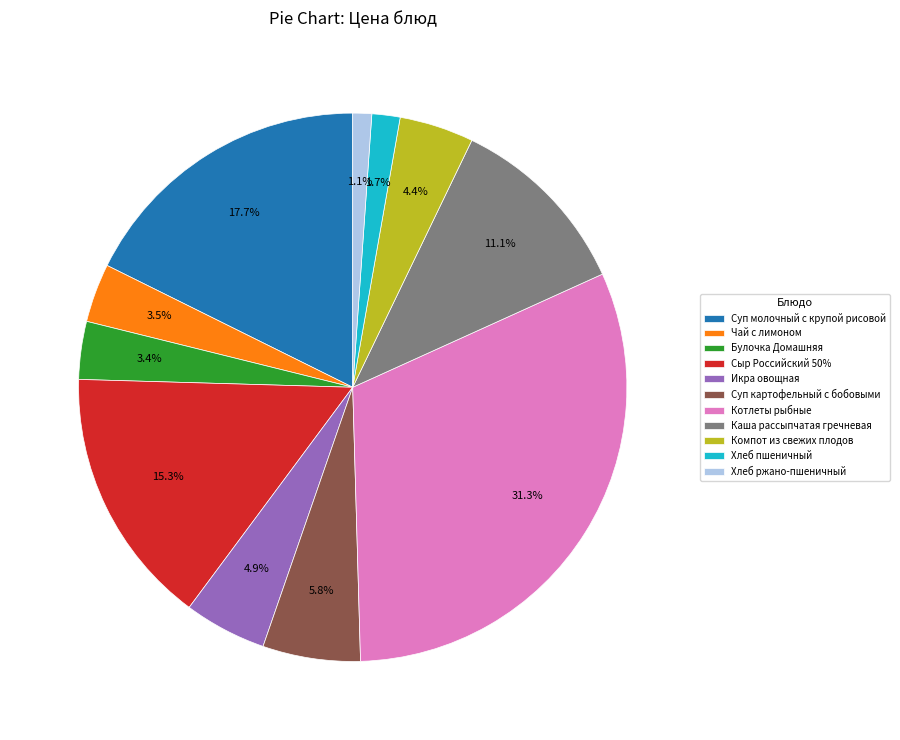

Count the number of slices in the pie.

11